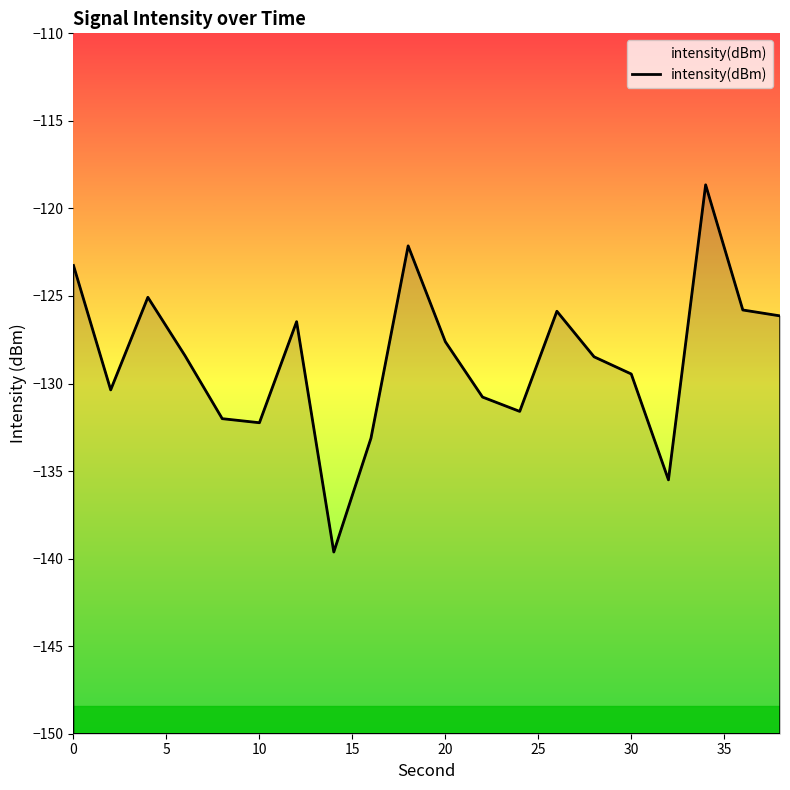

How many lines are shown in the chart?

1